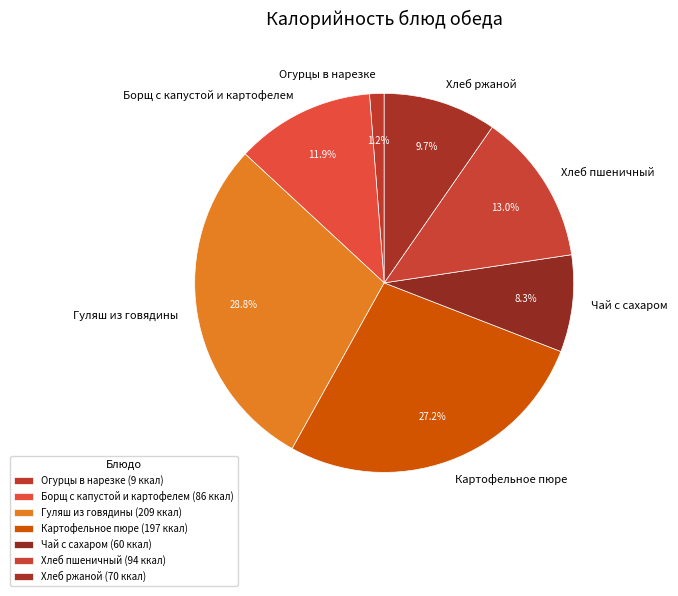

Is the sum of Борщ с капустой и картофелем and Гуляш из говядины greater than half?

No